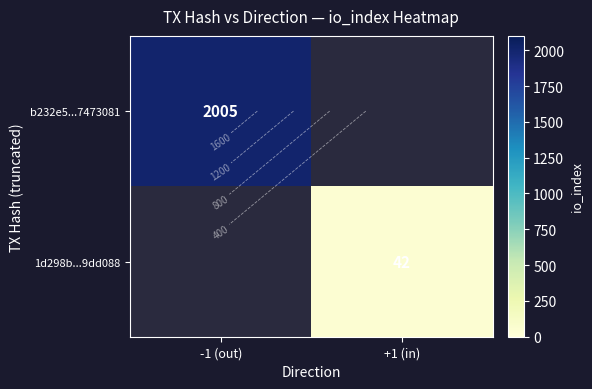

The value of b232e5...7473081 at +1 (in) is 721. True or false?

False